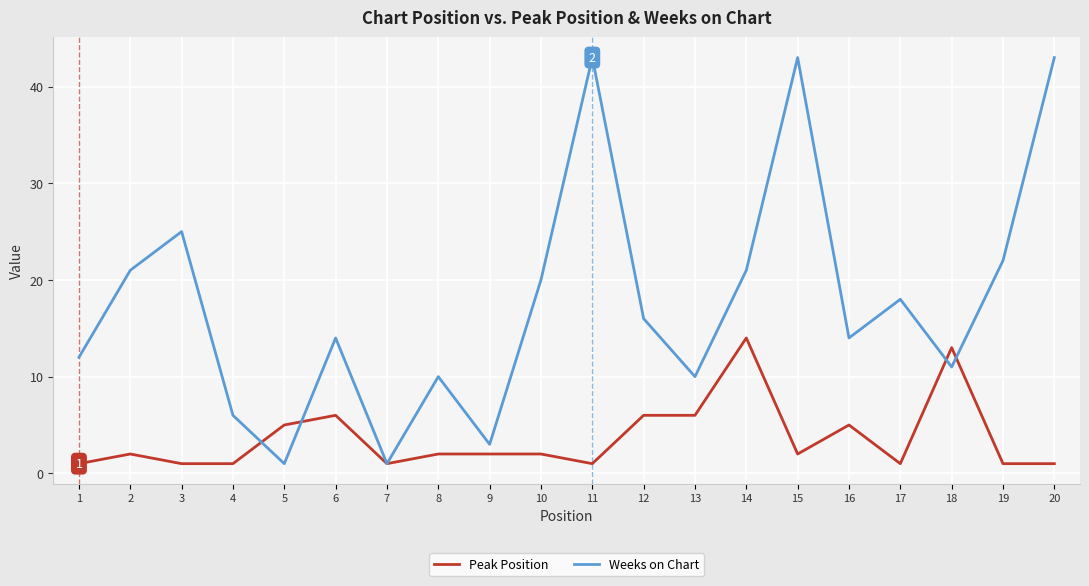

Which series ends up on top after the final intersection of Peak Position and Weeks on Chart?

Weeks on Chart